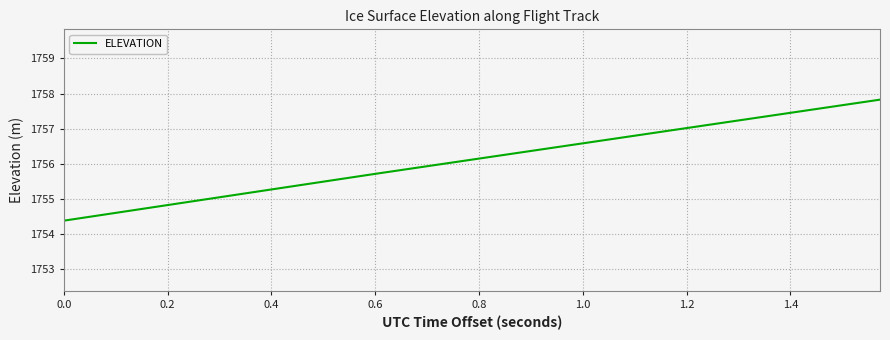

How many lines are shown in the chart?

1